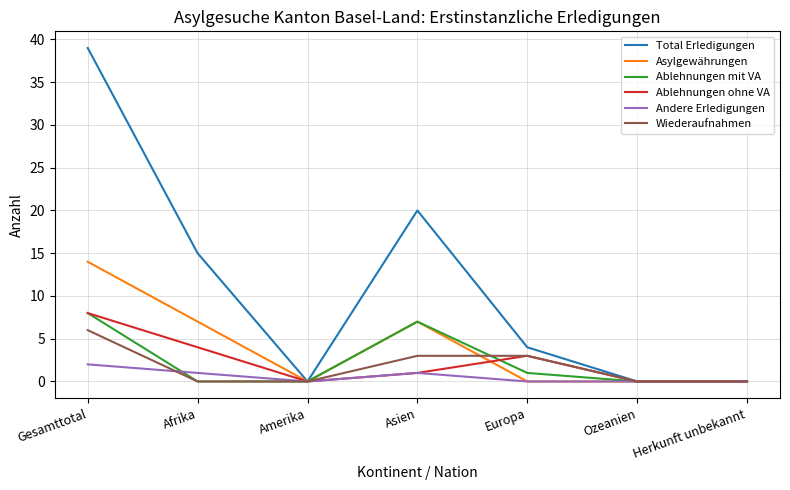

The Ablehnungen ohne VA series shows 7 at Afrika. True or false?

False